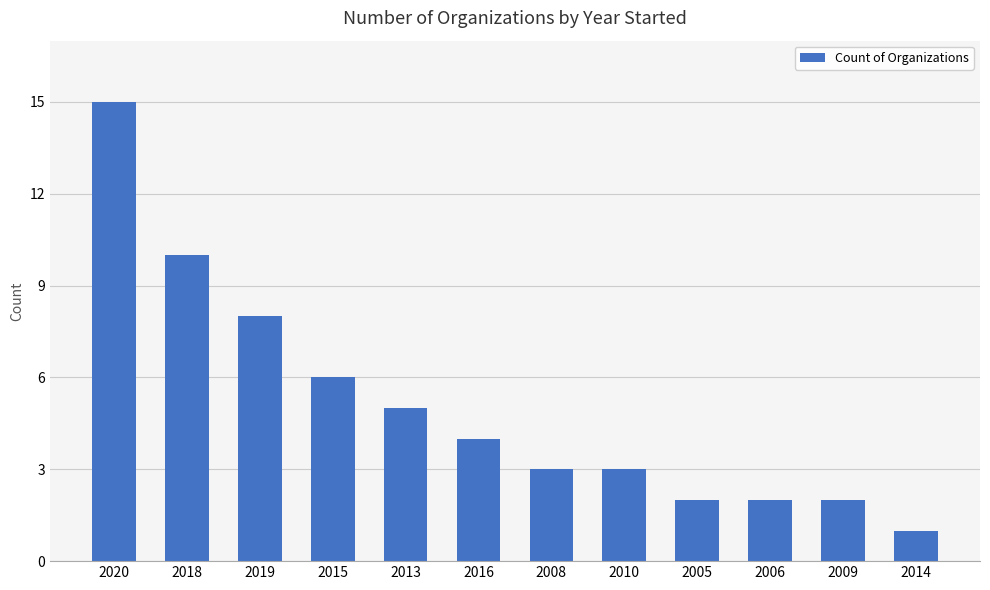

What is the label of the 8th bar from the right?

2013